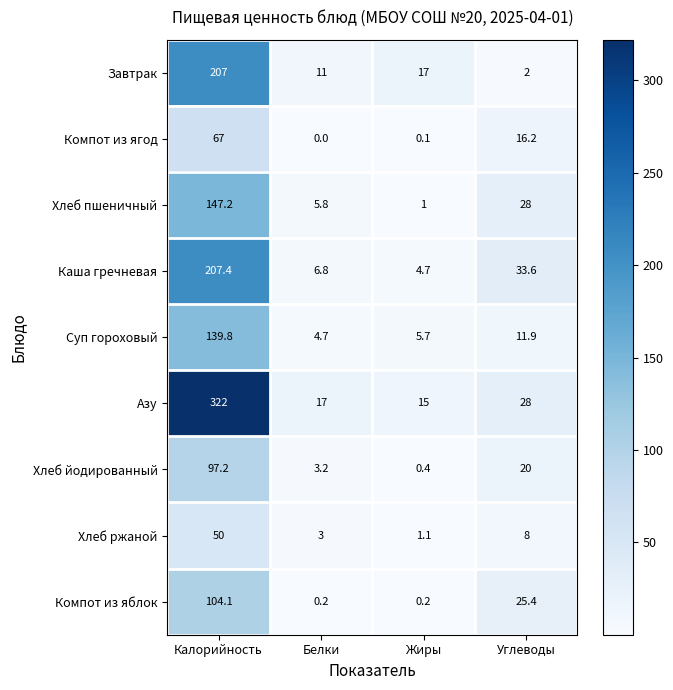

Which label corresponds to the largest value in the chart?

Калорийность